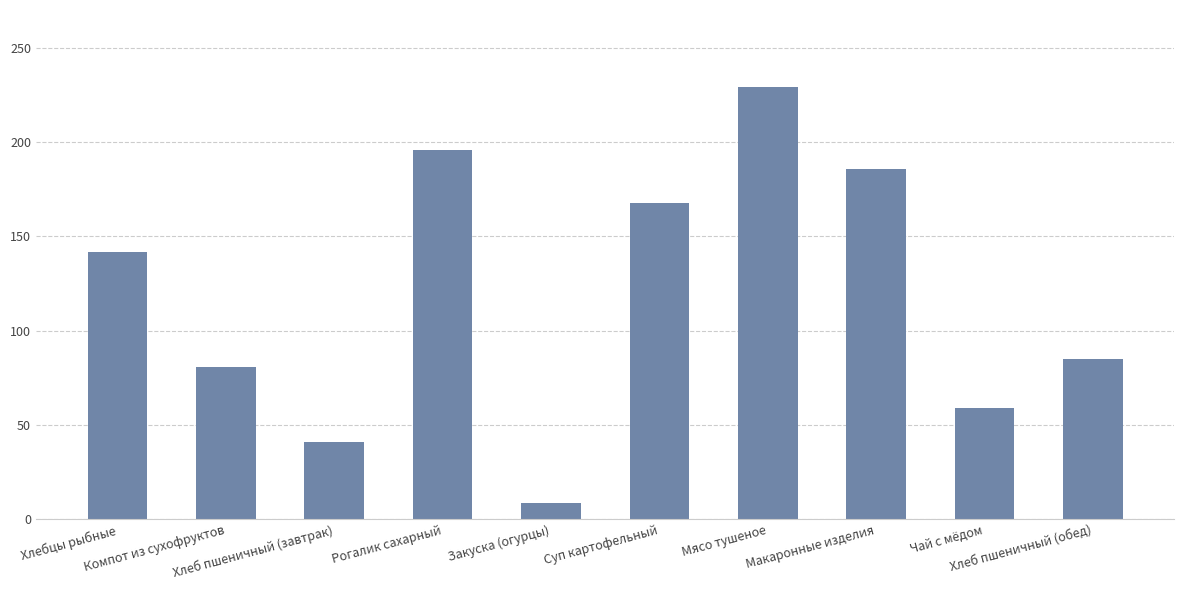

Which has a higher value, Суп картофельный or Хлеб пшеничный (завтрак)?

Суп картофельный